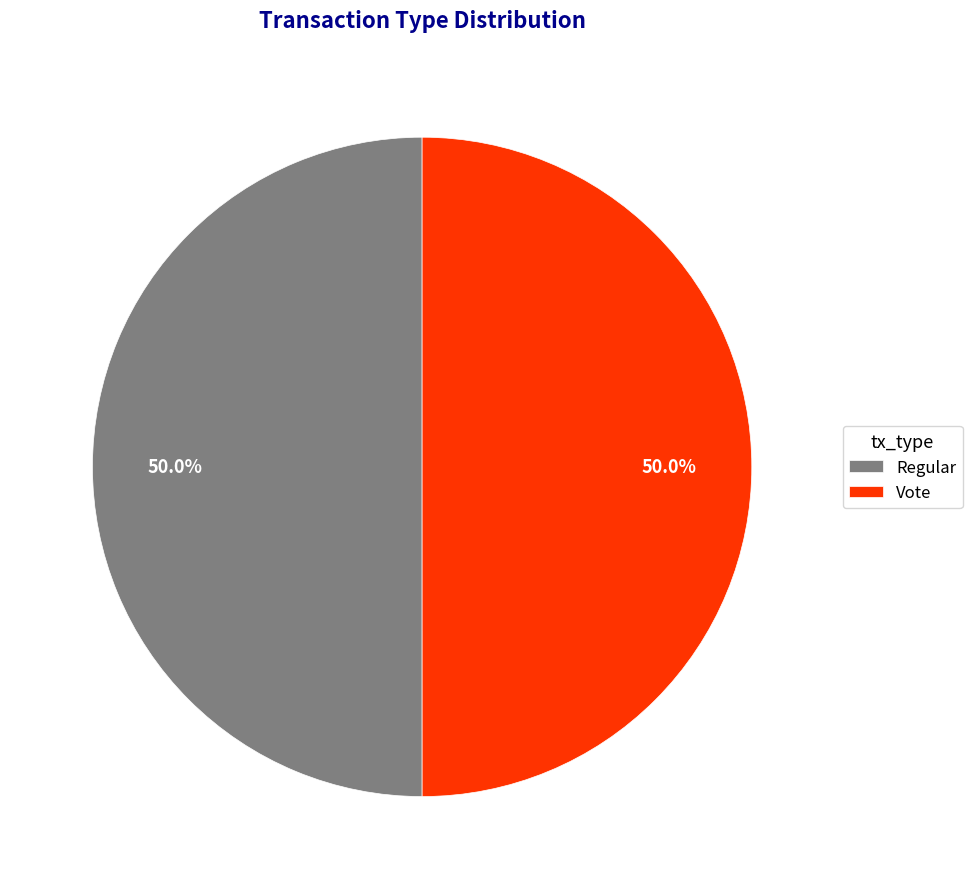

What percentage is the Vote slice, to the nearest percent?

50%